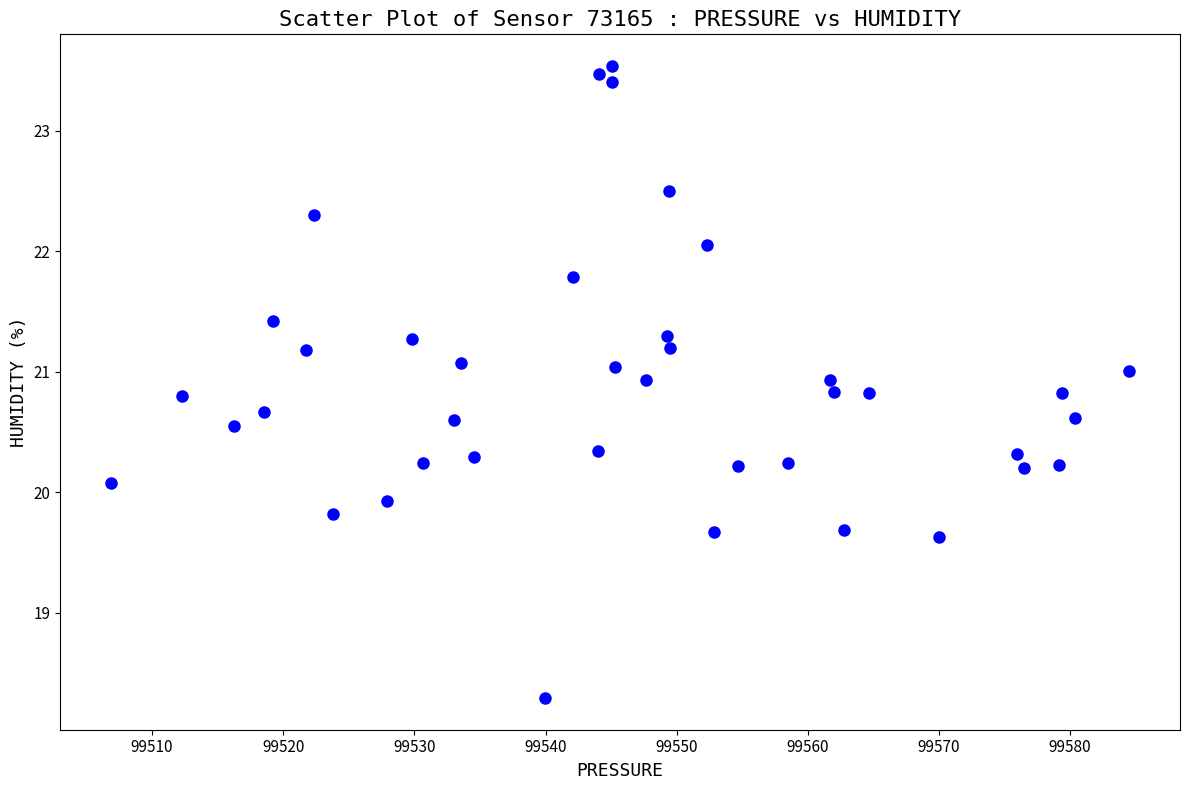

What is the range of X values (max minus min)?

77.6